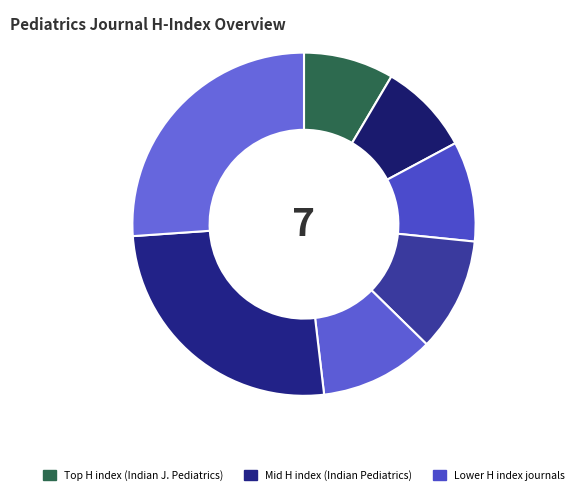

How many segments does this pie chart have?

7